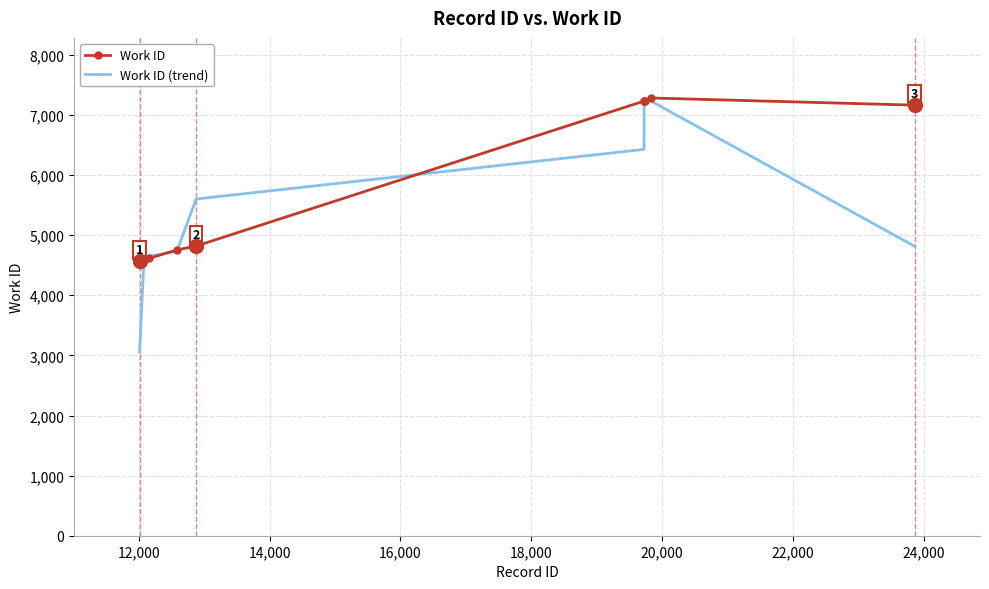

List the series in order of their overall mean, lowest first.

Work ID (trend), Work ID